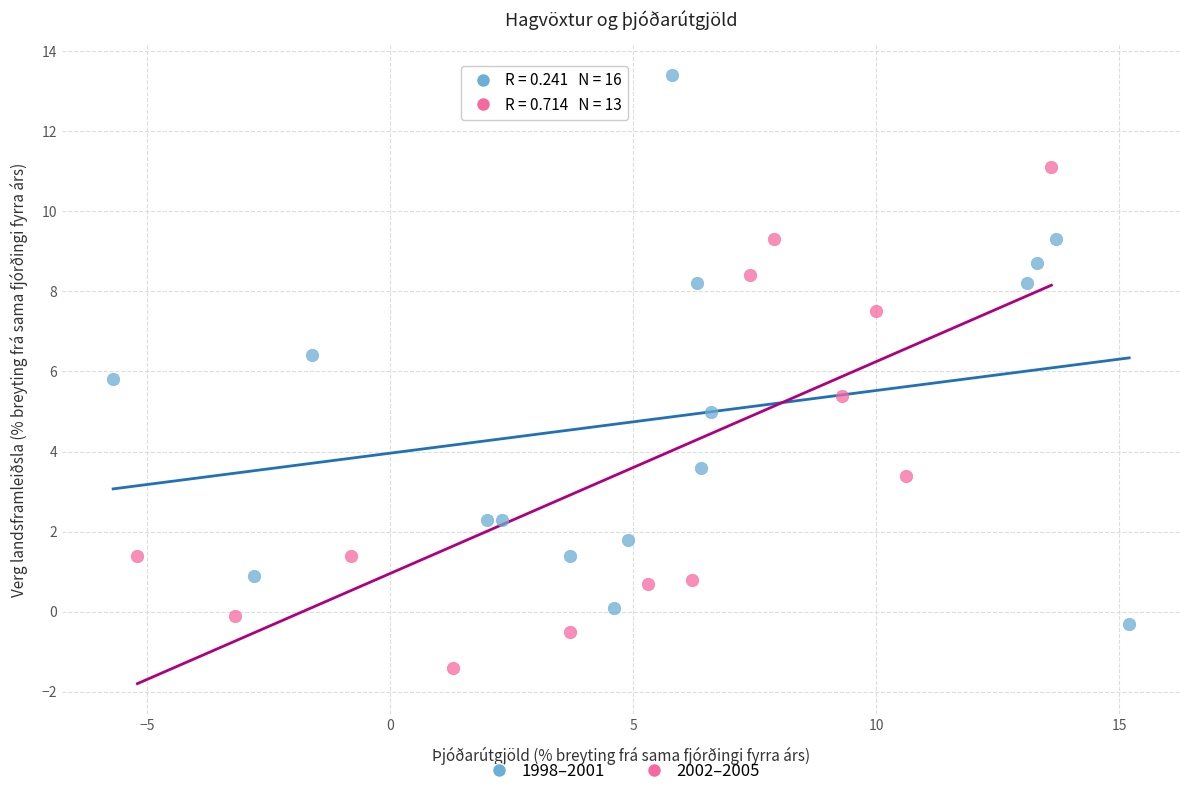

What are all the series names shown in the legend?

1998–2001, 2002–2005